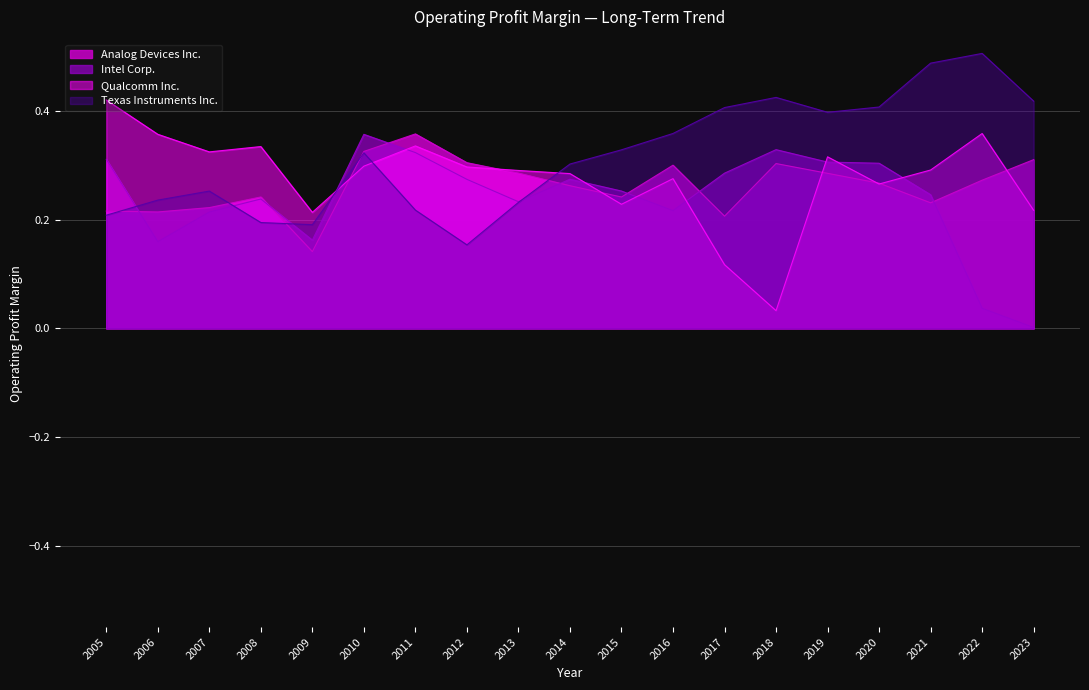

List the series in order of their overall mean, lowest first.

Intel Corp., Analog Devices Inc., Qualcomm Inc., Texas Instruments Inc.